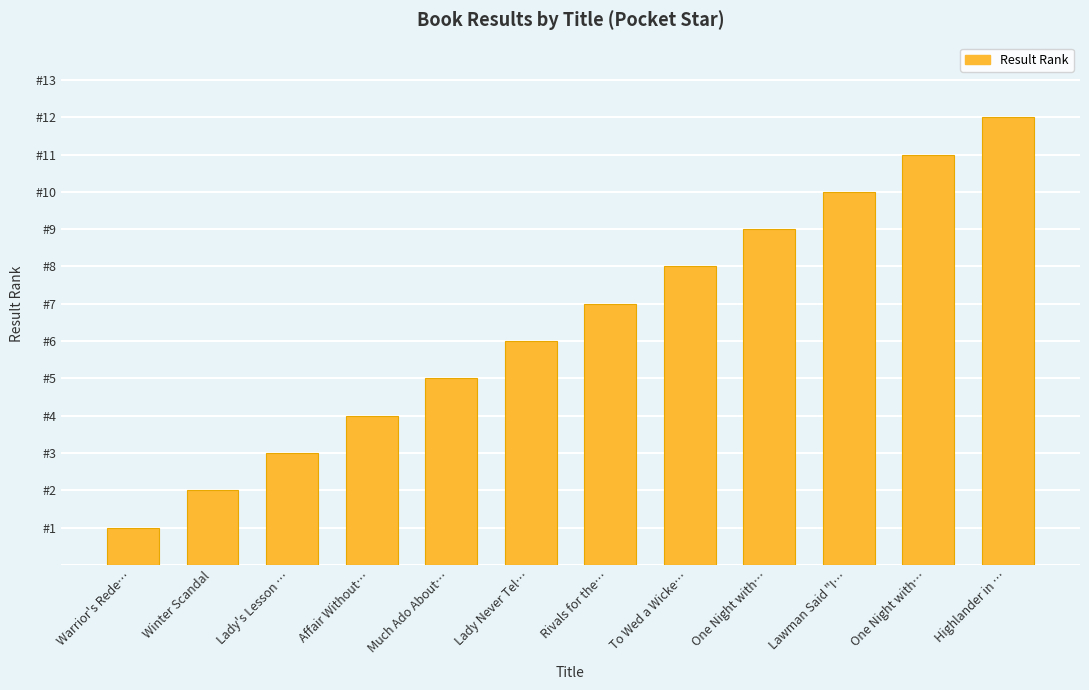

What is the change in value from Much Ado About… to Lady Never Tel…?

+1